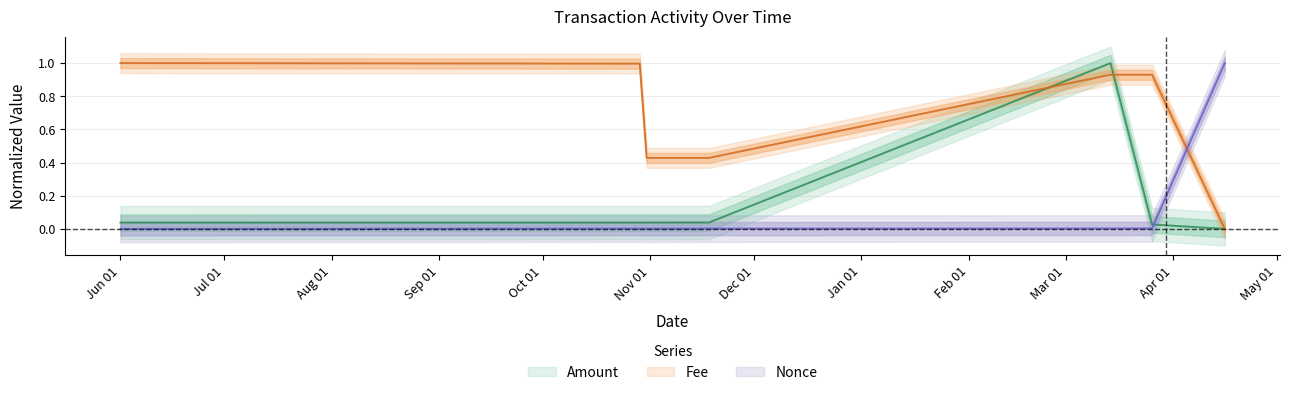

What is the value of the Fee point at the 1st from the left?

1.0